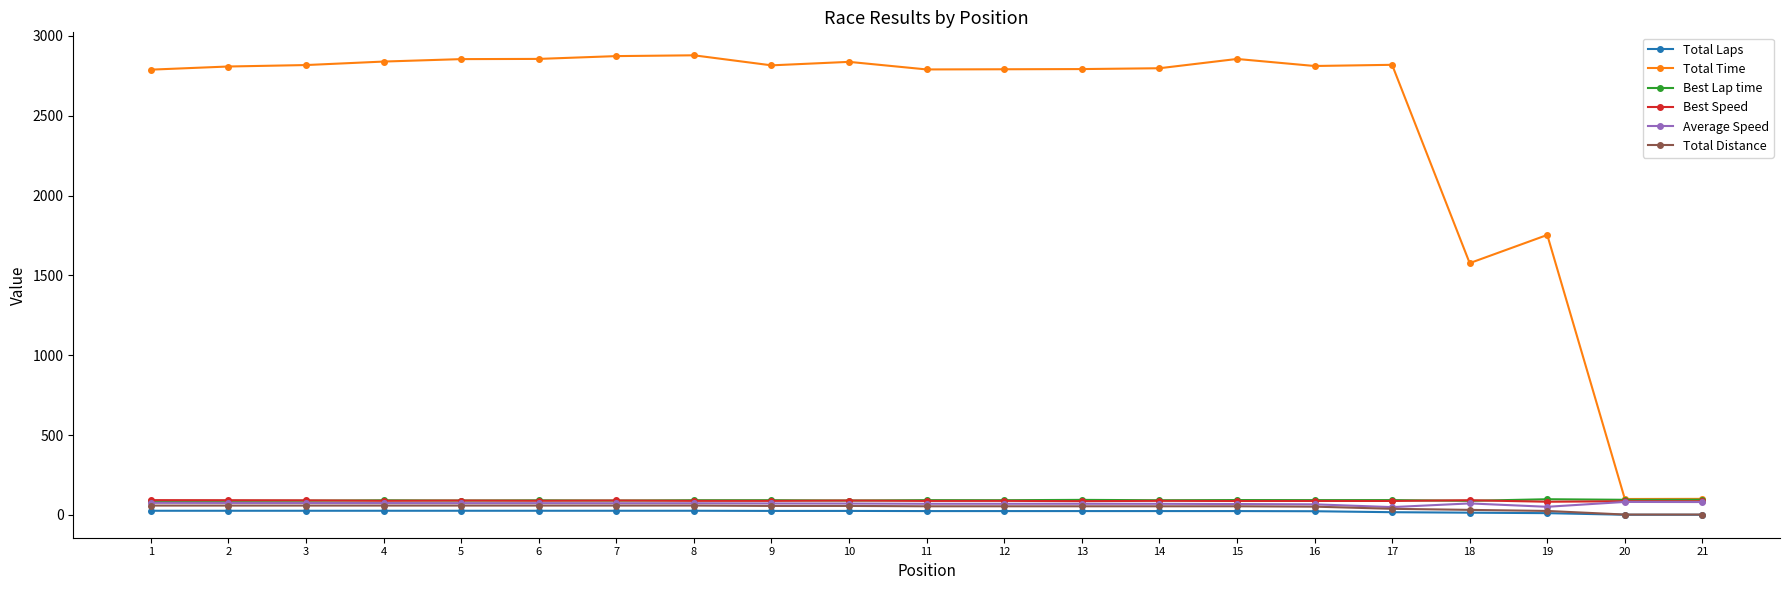

What is the sum of all Average Speed values?

1483.2